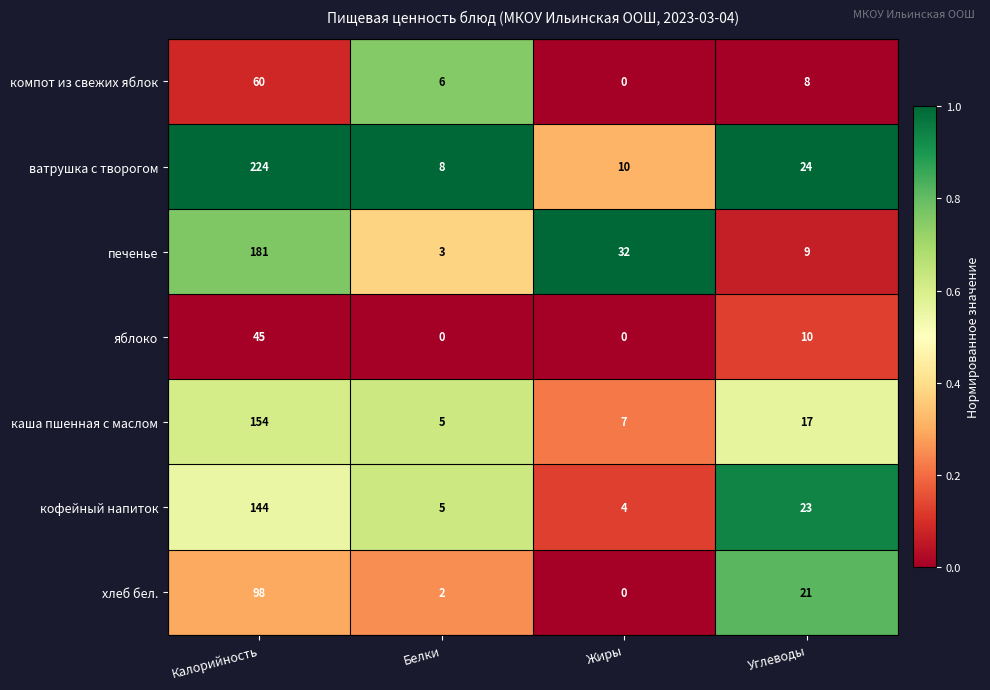

Which series has the widest spread of values?

ватрушка с творогом